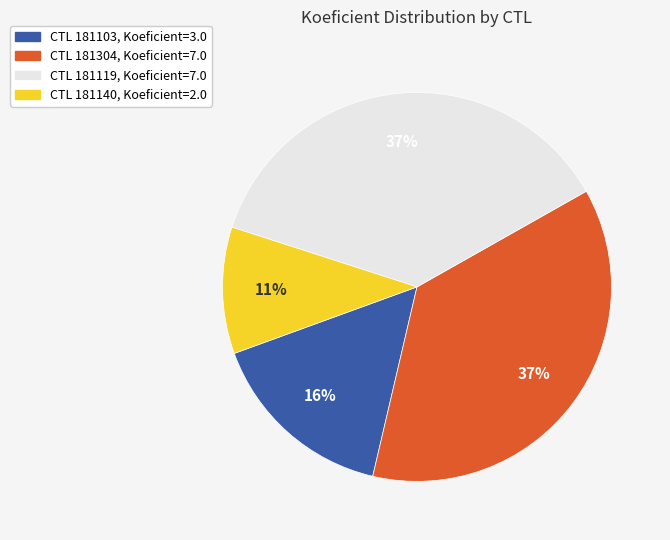

To the nearest percent, what is the average slice percentage?

25%